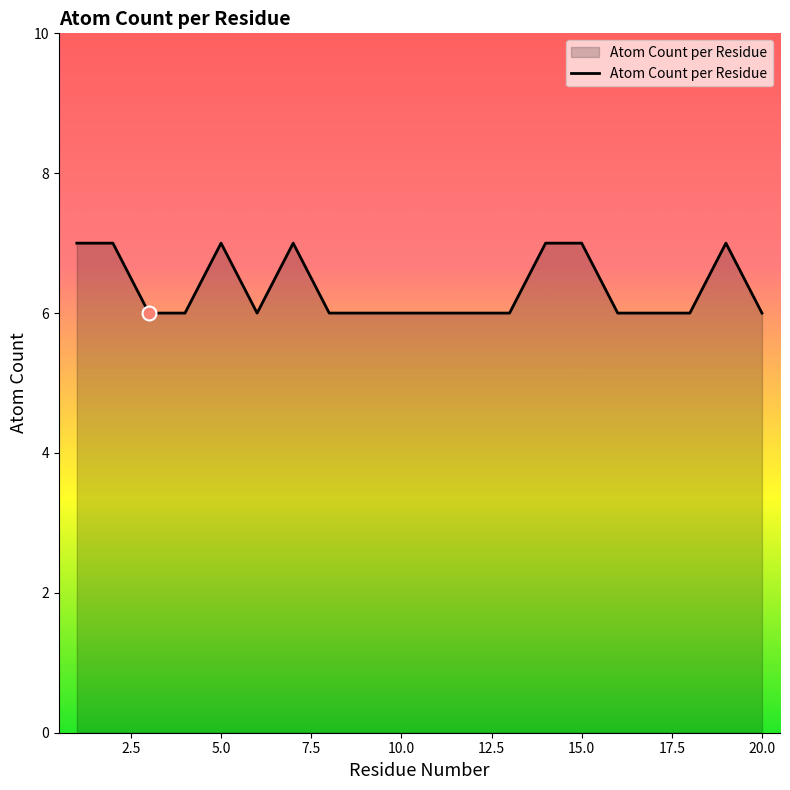

What is the maximum value shown in the chart?

7